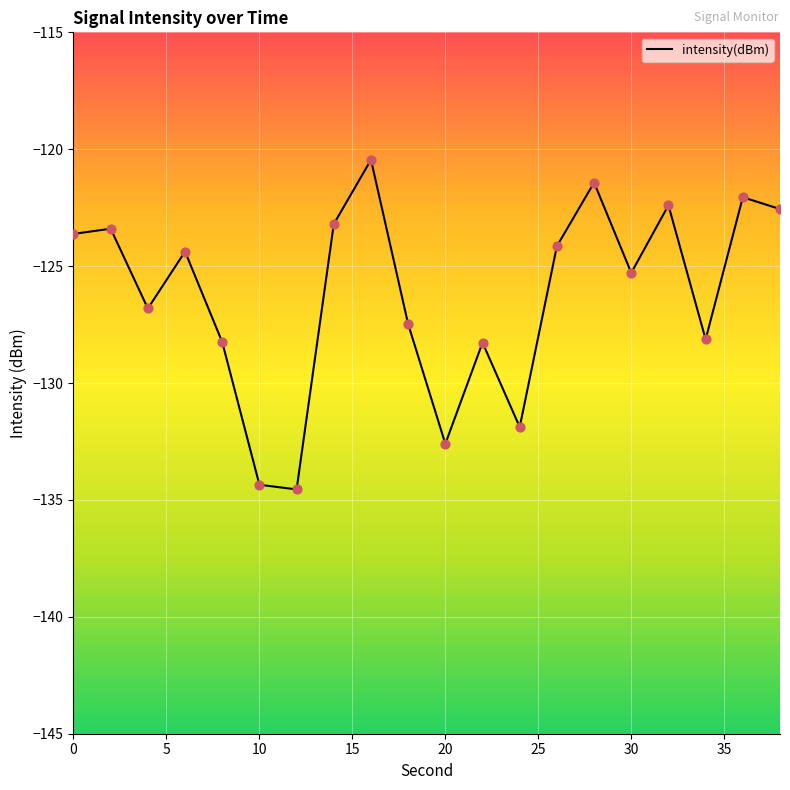

What is the change in value from 20 to 38?

+10.0